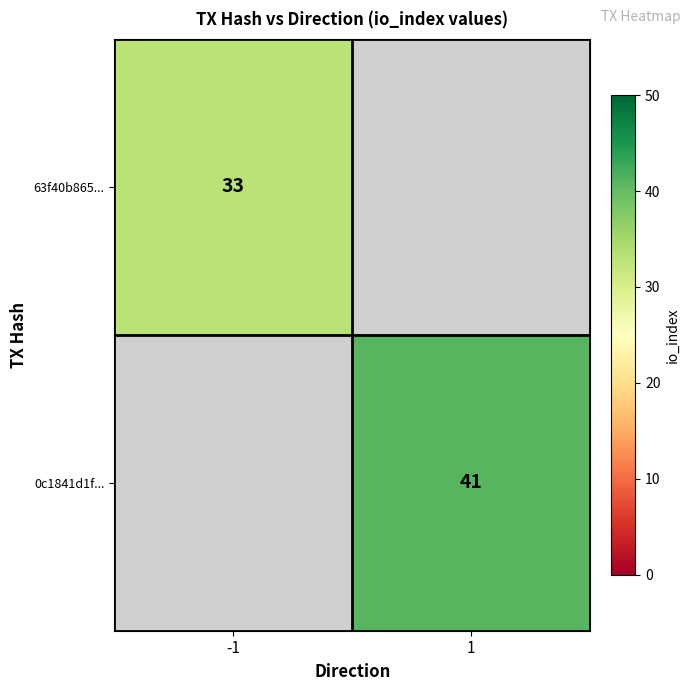

True or false: 0c1841d1f... has a value of 12 at 1.

False